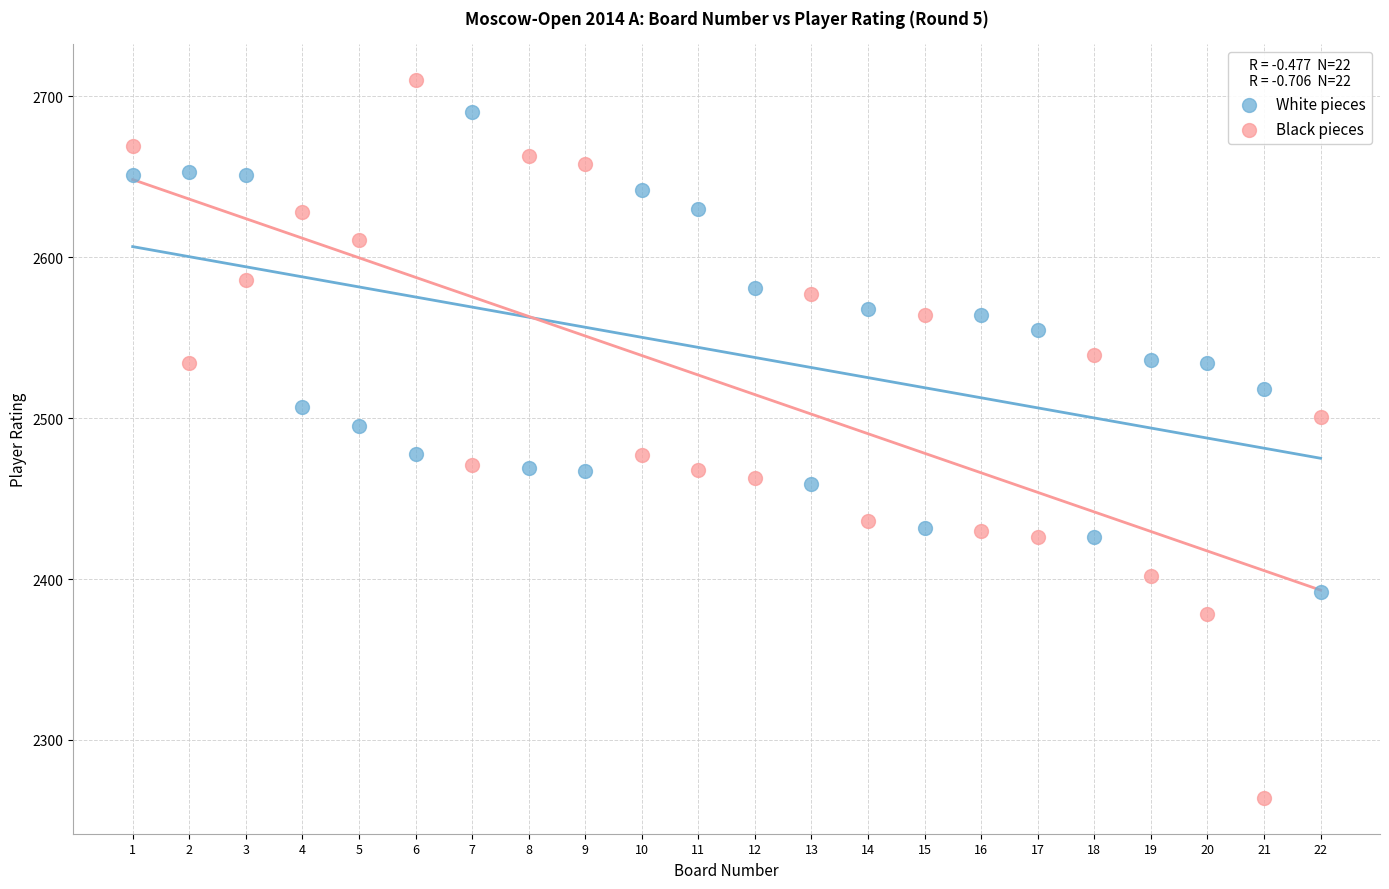

Which series contains the highest Y value?

Black pieces